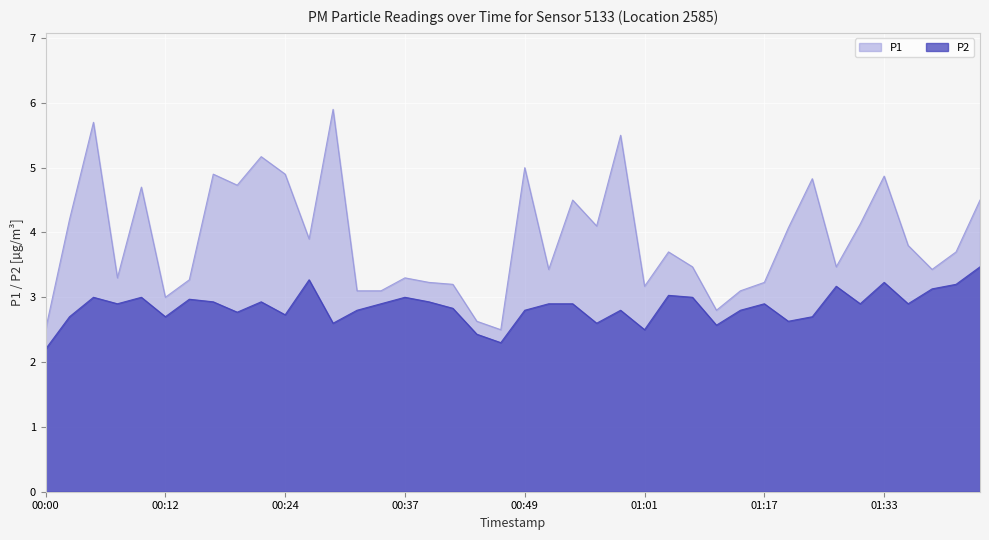

Is it true that P2 equals 3.8 at 00:56?

False